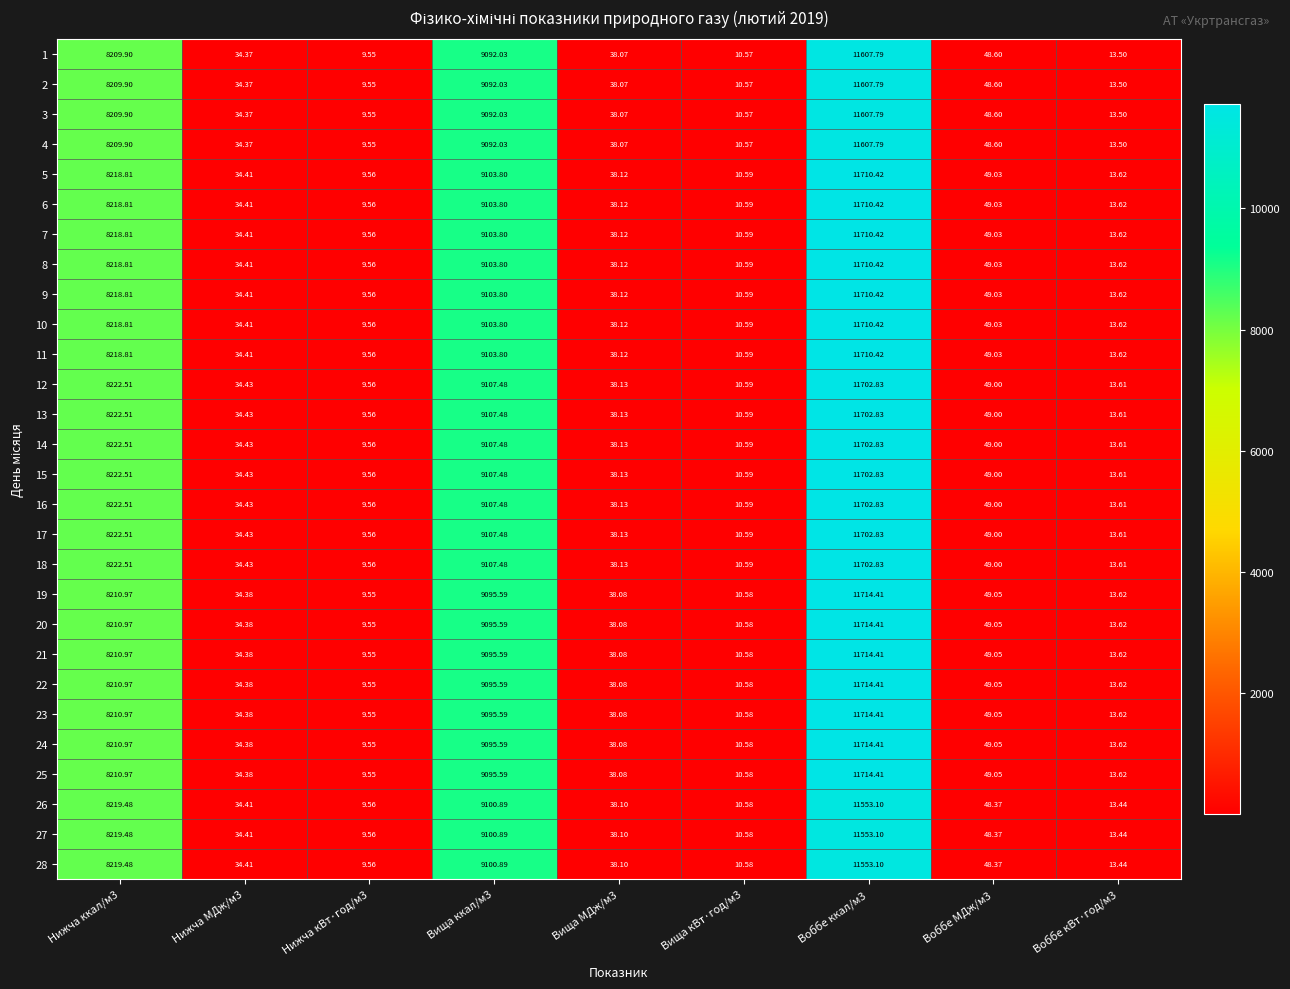

What is the maximum value shown in the chart?

11714.4